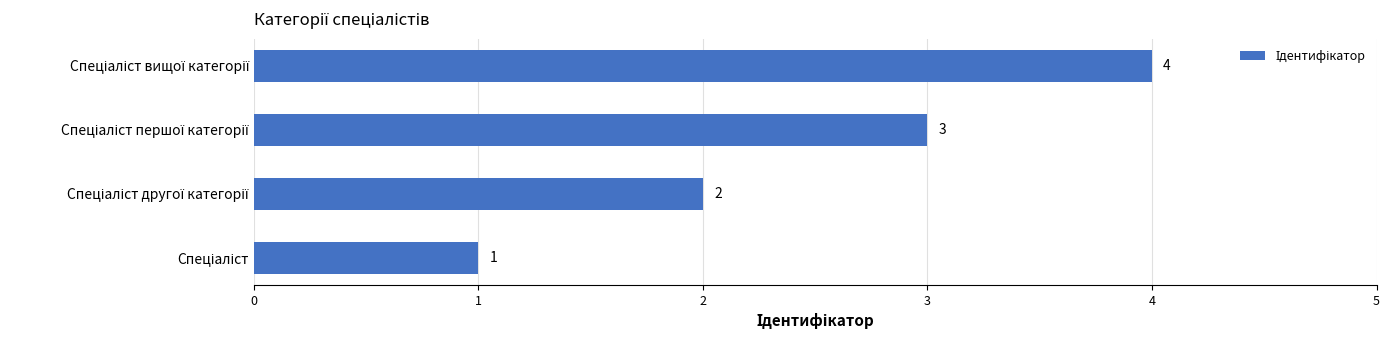

What is the sum of all values?

10